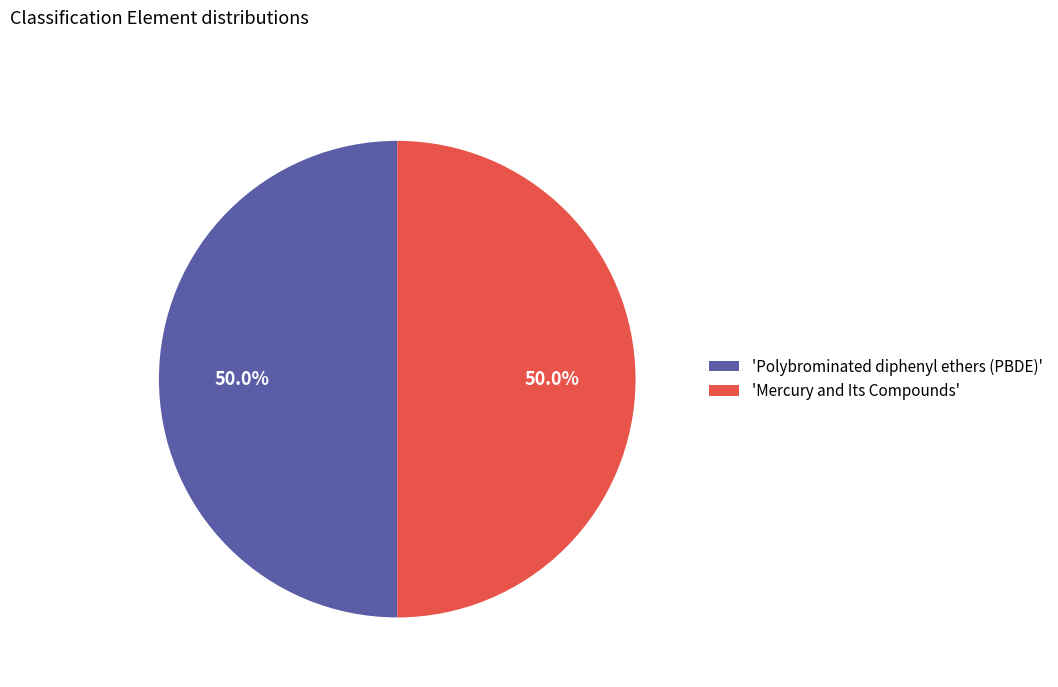

What is the ratio of the value at 'Mercury and Its Compounds' to the value at 'Polybrominated diphenyl ethers (PBDE)'?

1.0